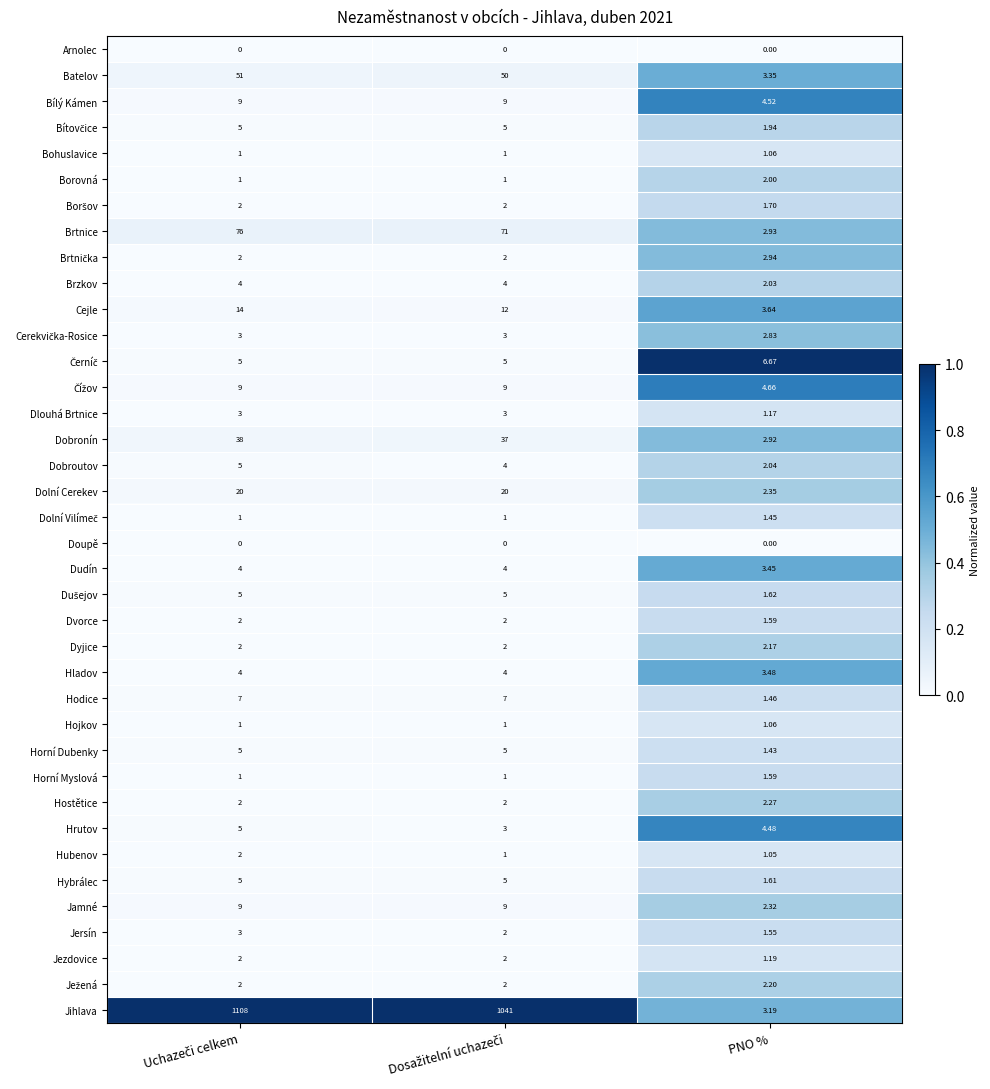

Which series has the largest total across all categories?

Jihlava